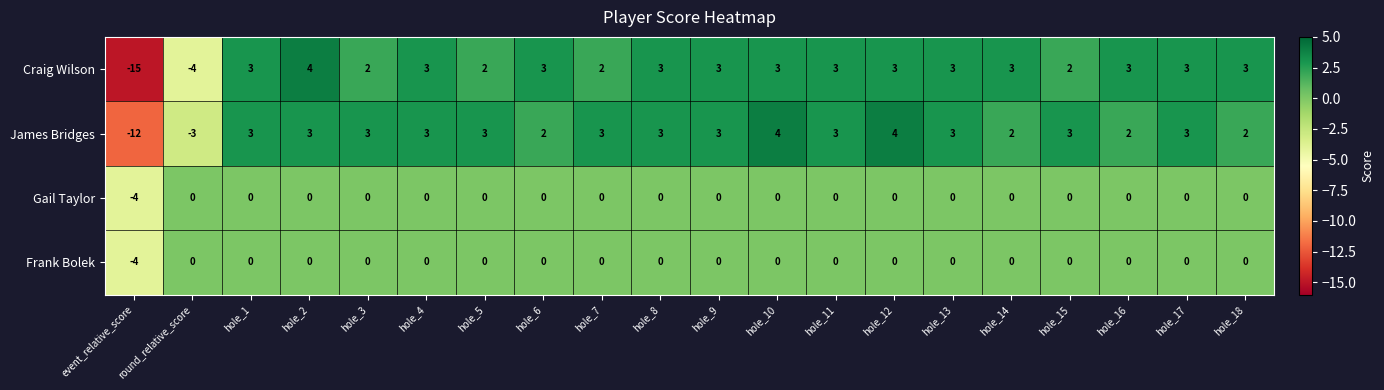

What is the difference between the maximum and minimum values in the Craig Wilson series?

19